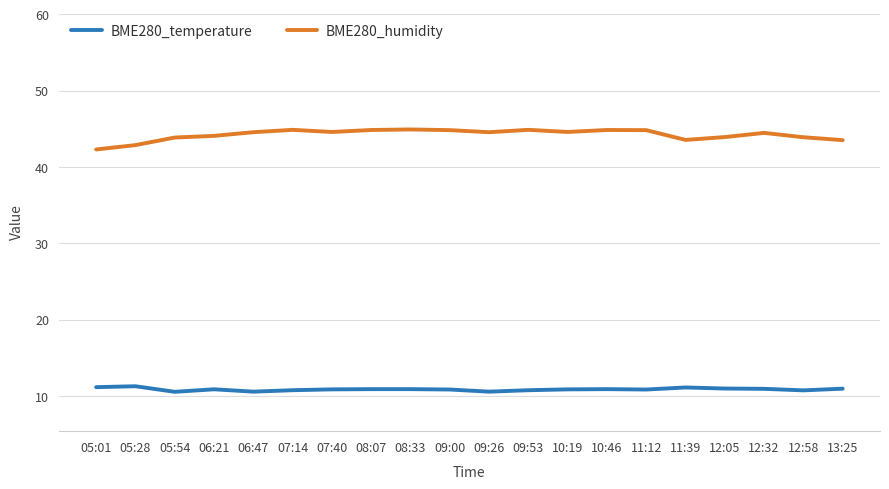

Is the value of BME280_temperature at 06:21 greater than the value of BME280_humidity at 07:40?

No